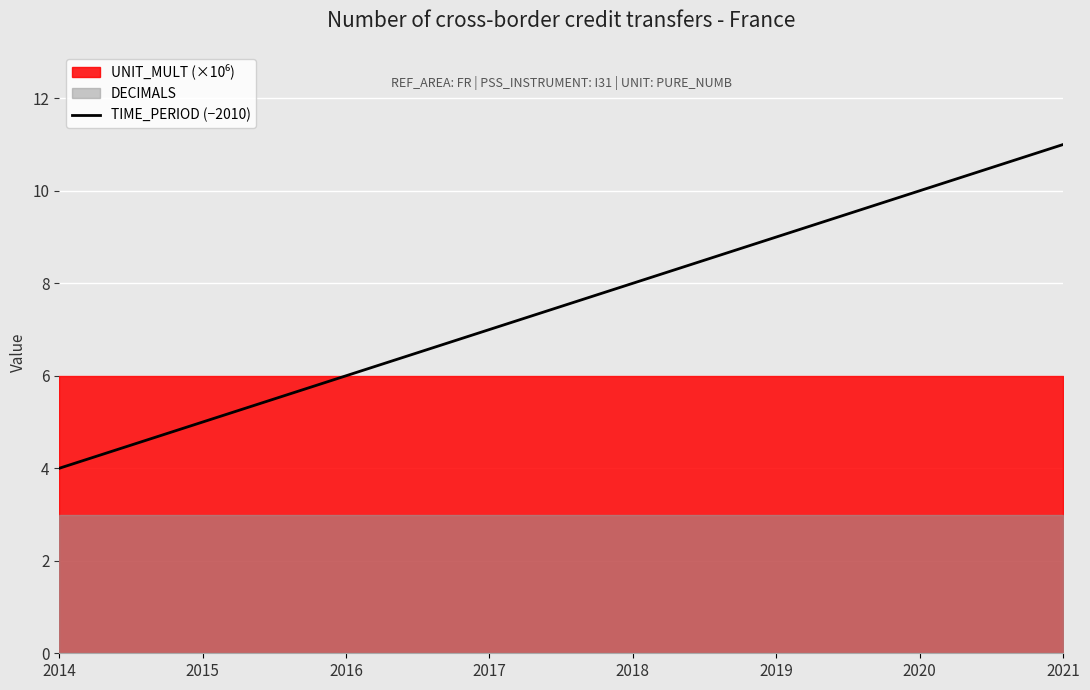

What is the average value?

8